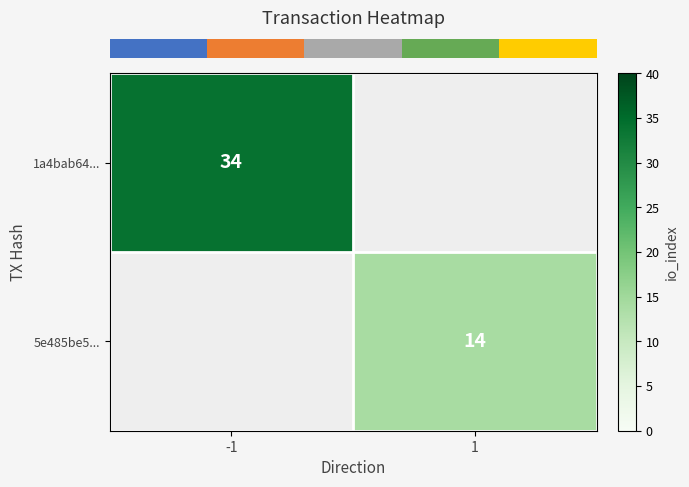

At how many categories does at least one series exceed 19?

1